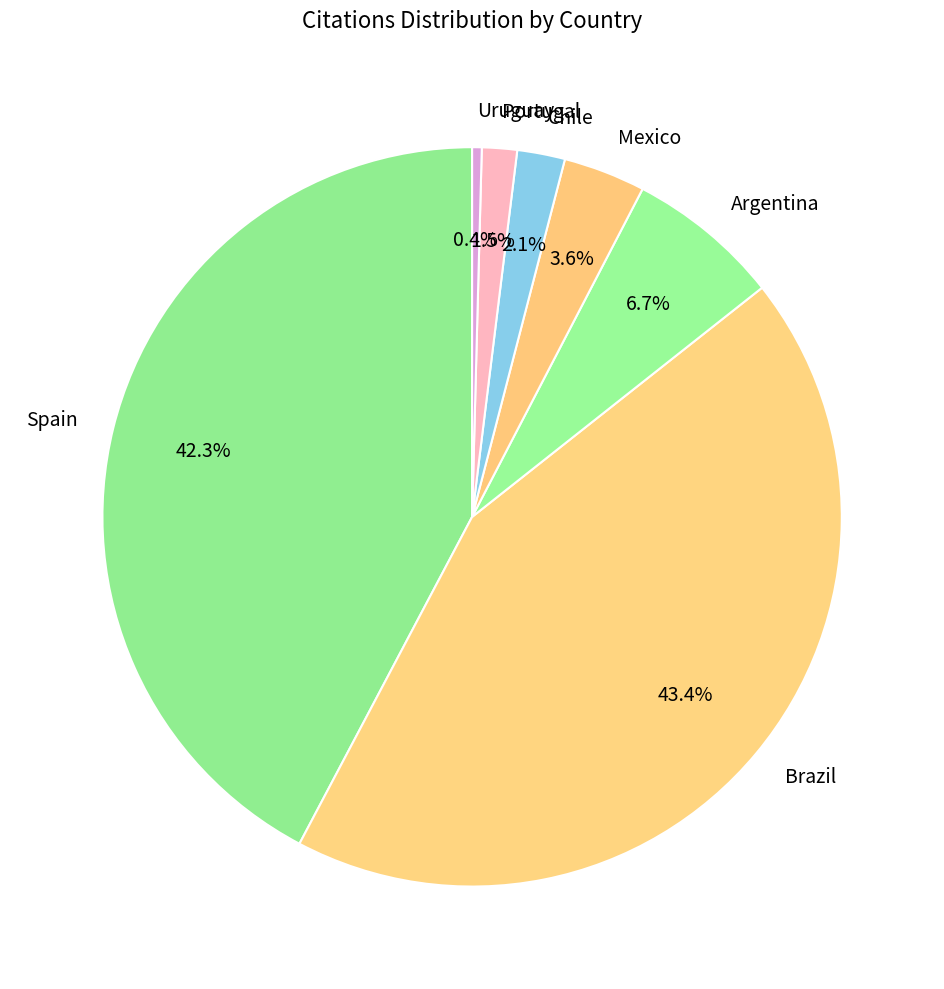

Which slice is the smallest?

Uruguay